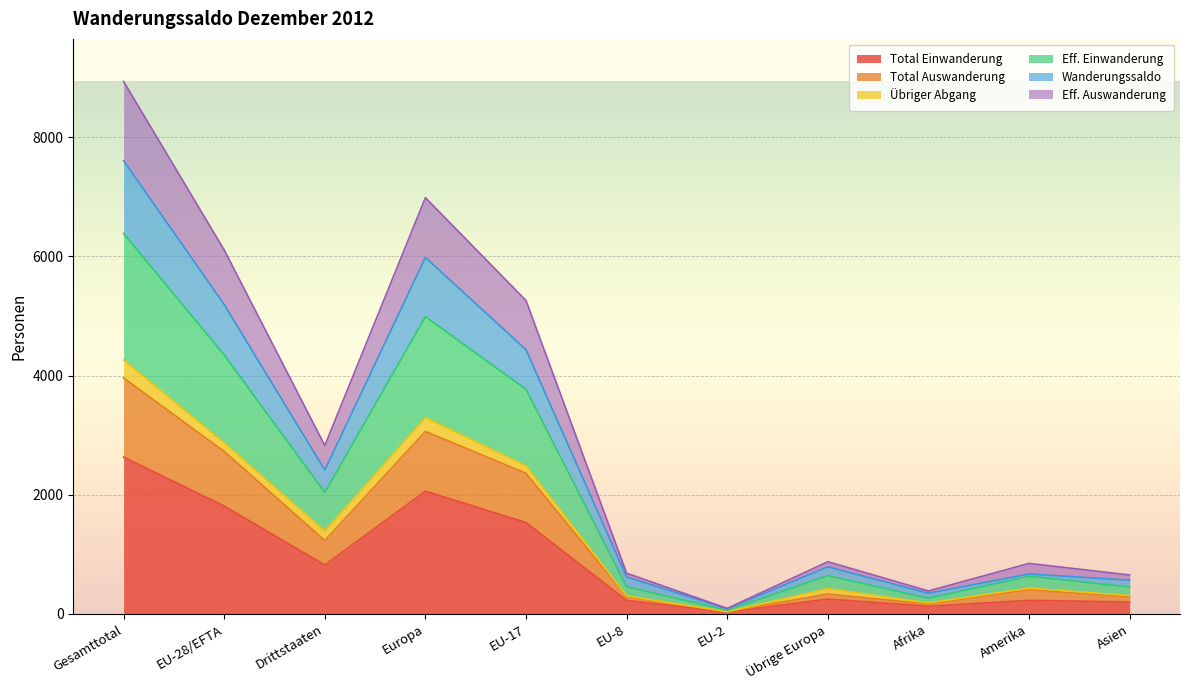

How many interior local valleys does the Eff. Auswanderung series have?

3